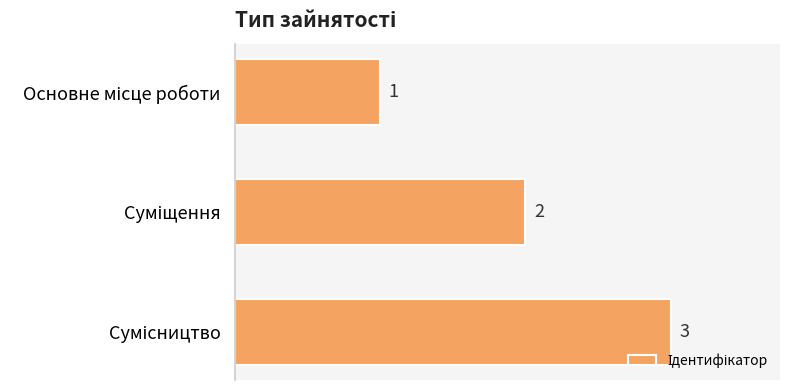

What is the sum of all values?

6